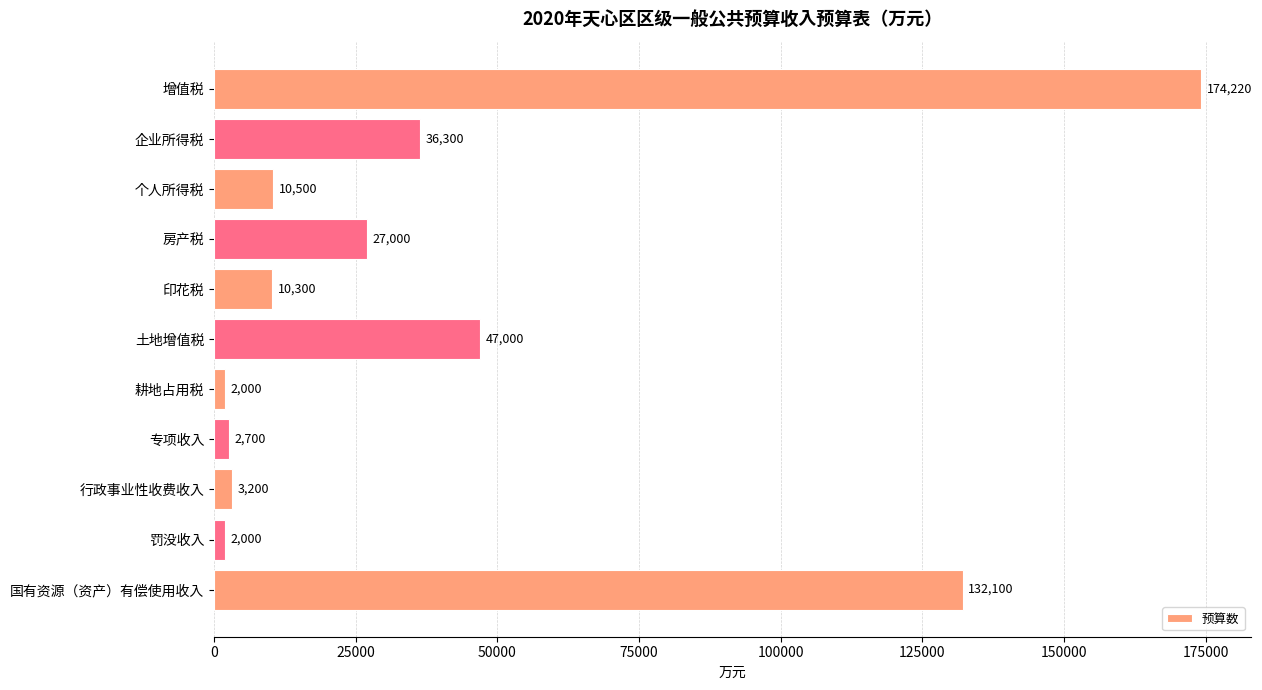

What is the greatest value displayed?

174220